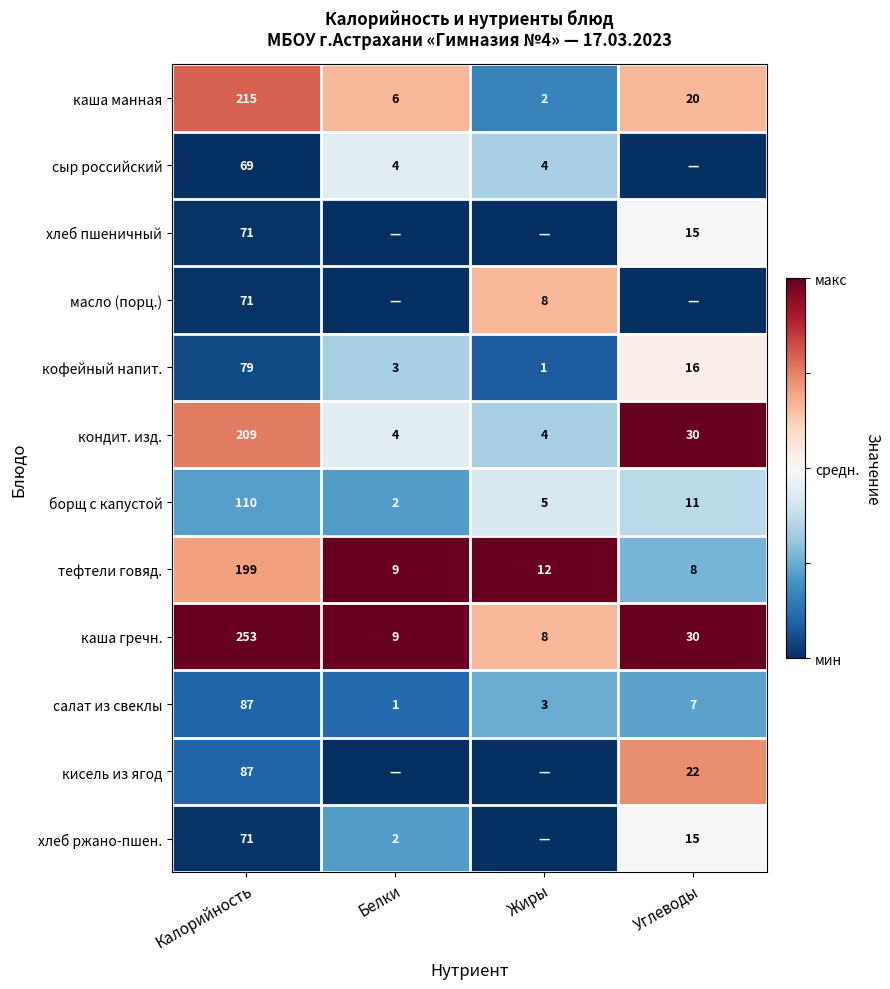

Is it true that масло (порц.) equals 71 at Калорийность?

True